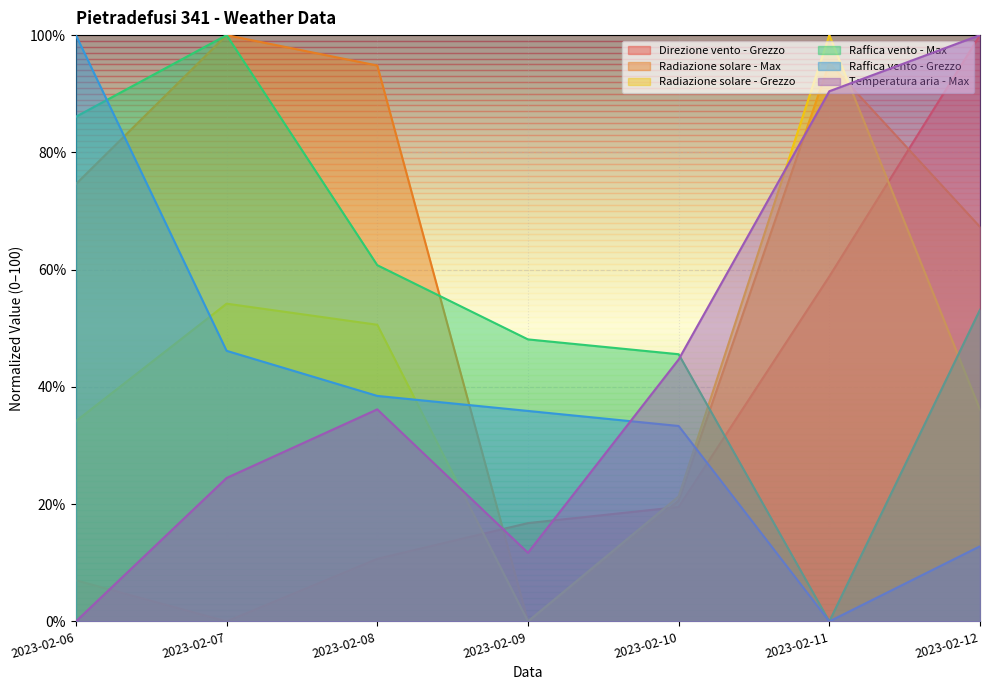

Reading left to right, extract all data points from this chart.

Direzione vento - Grezzo: 7.0	0.0	10.7	16.8	19.5	58.8	100.0
Radiazione solare - Max: 74.6	100.0	94.8	0.0	20.6	95.2	67.3
Radiazione solare - Grezzo: 34.2	54.2	50.6	0.0	21.3	100.0	36.1
Raffica vento - Max: 86.1	100.0	60.8	48.1	45.6	0.0	53.2
Raffica vento - Grezzo: 100.0	46.2	38.5	35.9	33.3	0.0	12.8
Temperatura aria - Max: 0.0	24.5	36.2	11.7	44.7	90.4	100.0